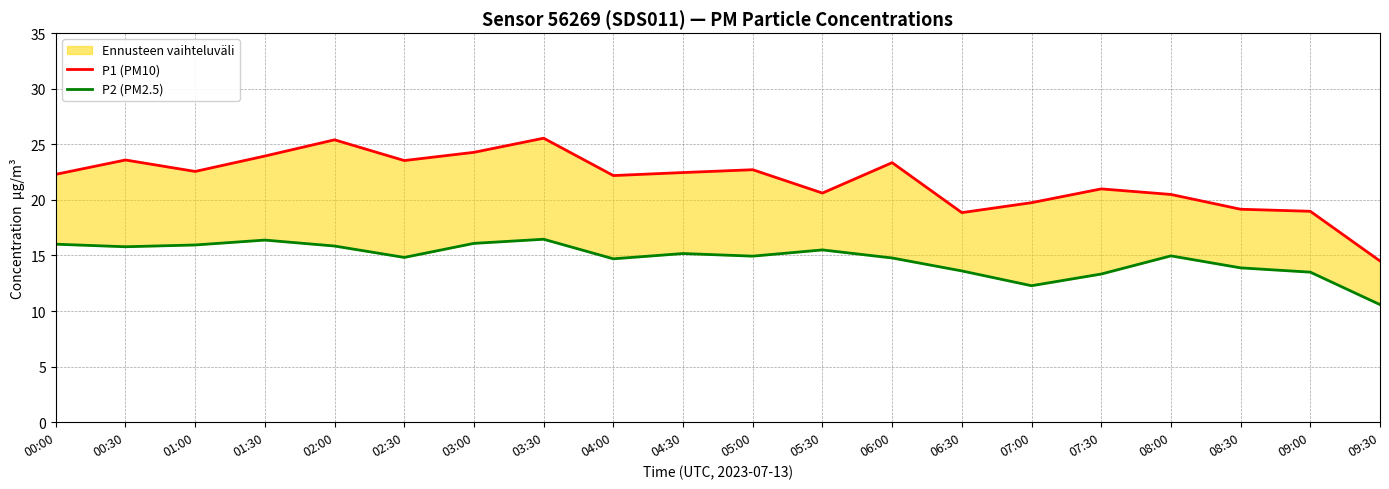

What is the total value across all series at 06:00?

38.1